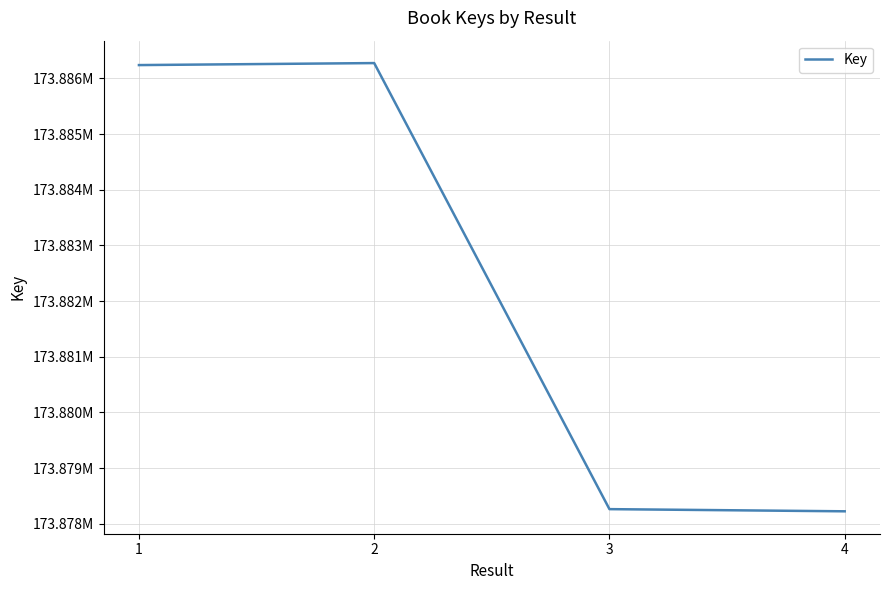

List the labels in order of value, smallest first.

4, 3, 1, 2